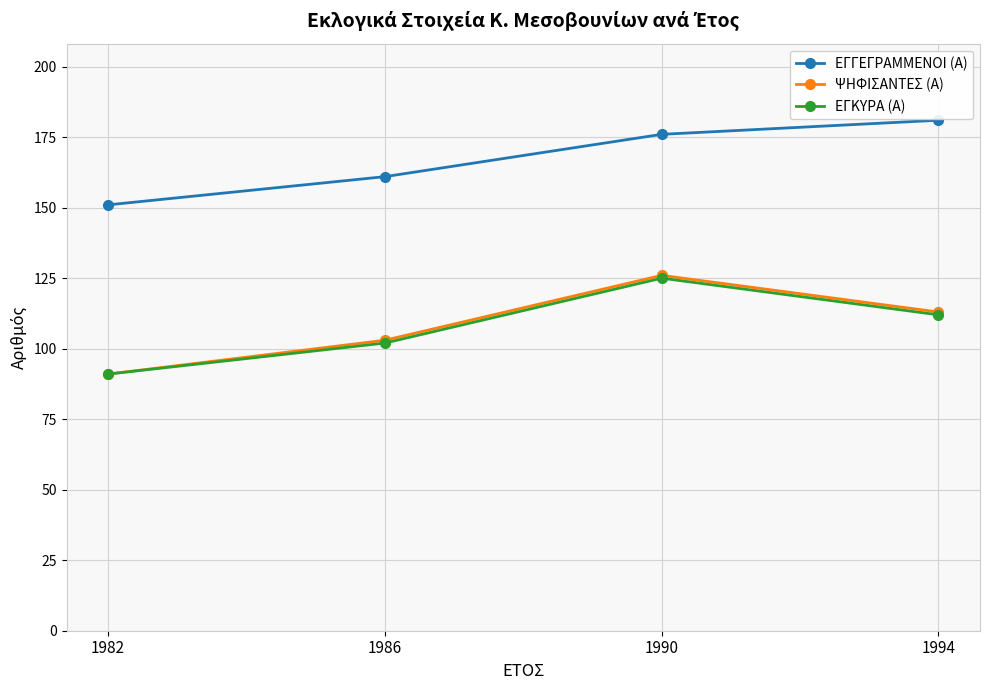

Is this an area chart (filled region under the line)?

No